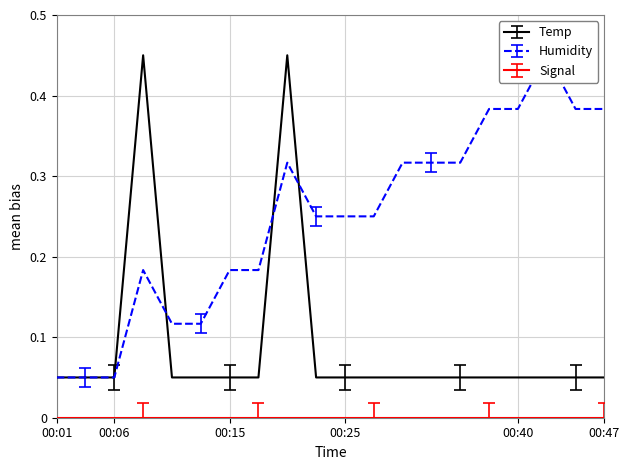

The Temp series shows 0.0 at 00:01. True or false?

False